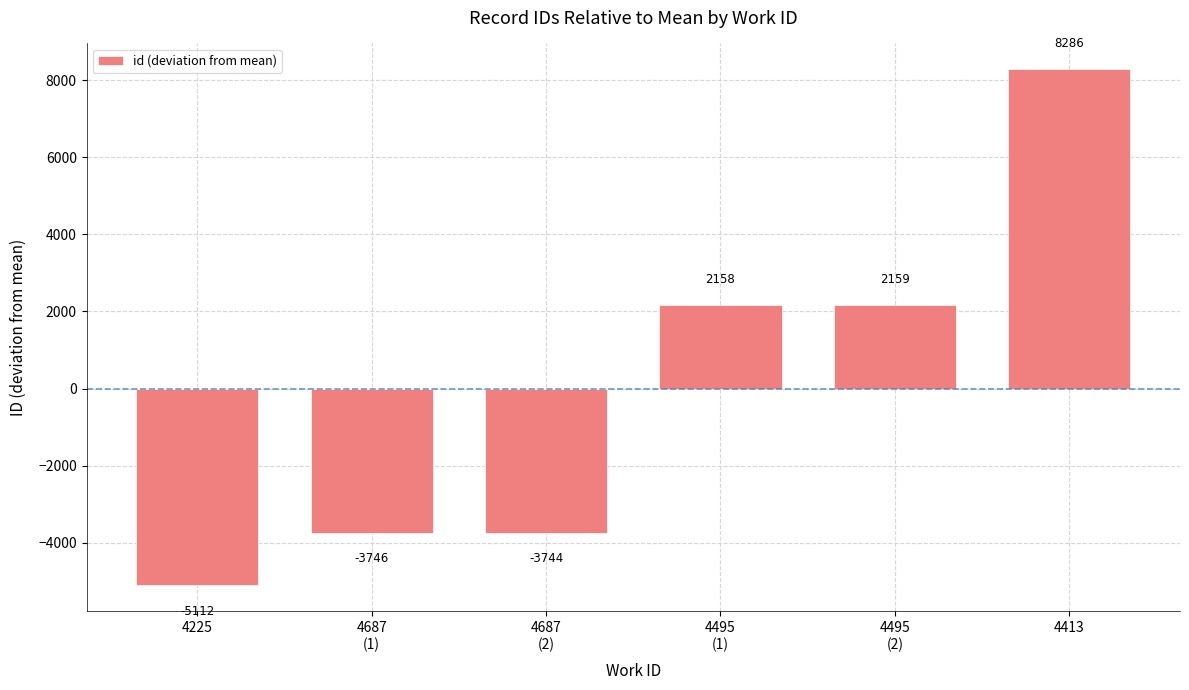

Does the chart contain stacked bars?

No